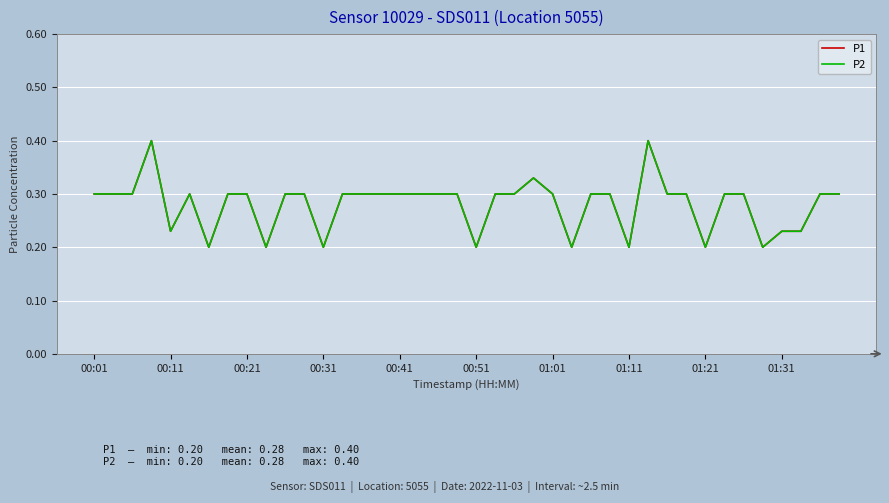

Rank the series by their maximum value, from highest to lowest.

P1, P2